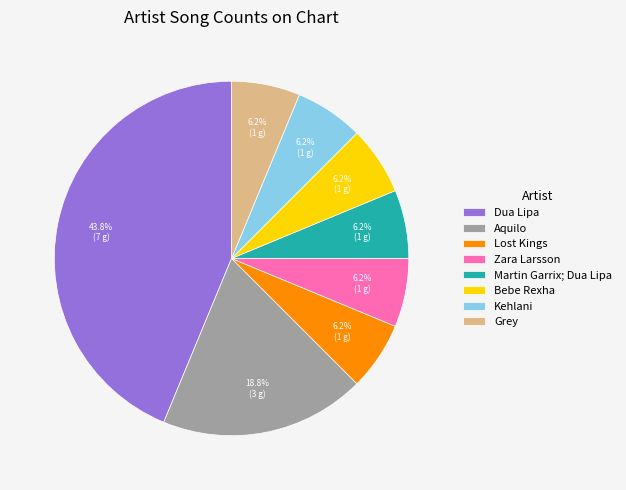

Which has a higher value, Dua Lipa or Grey?

Dua Lipa